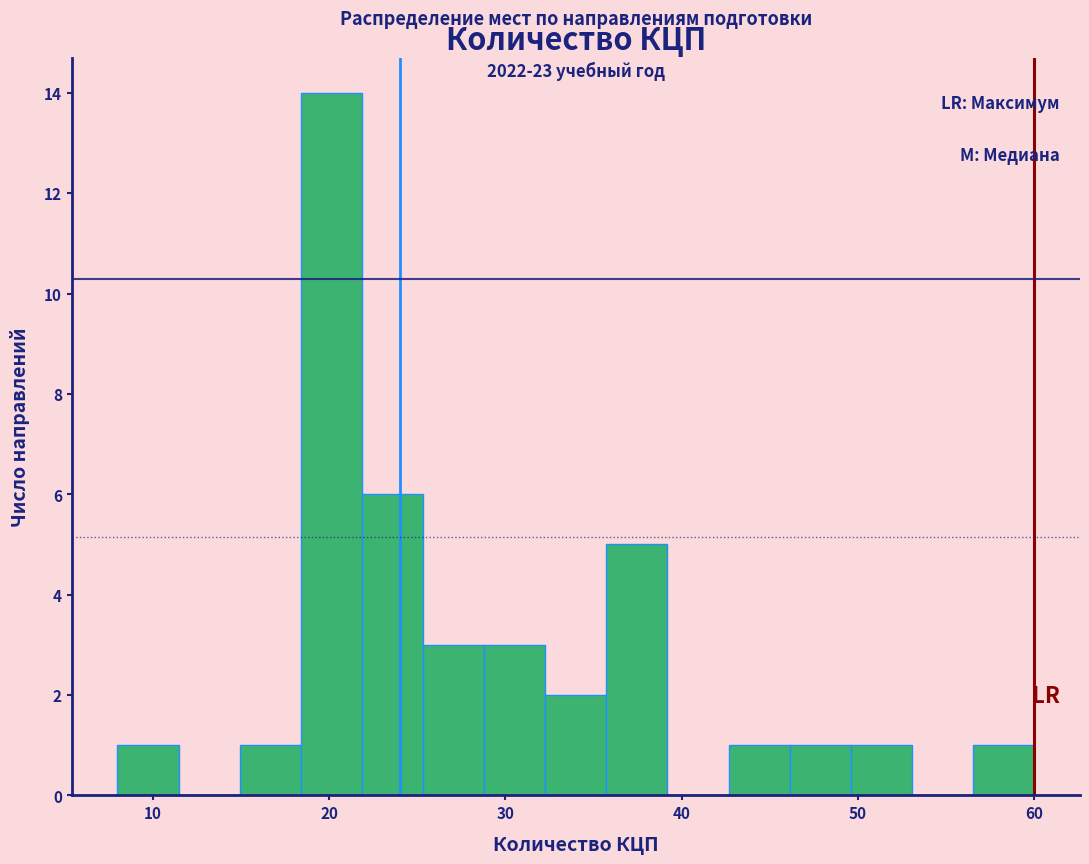

Read against the x-axis, roughly where is the centre of the tallest bar?

20